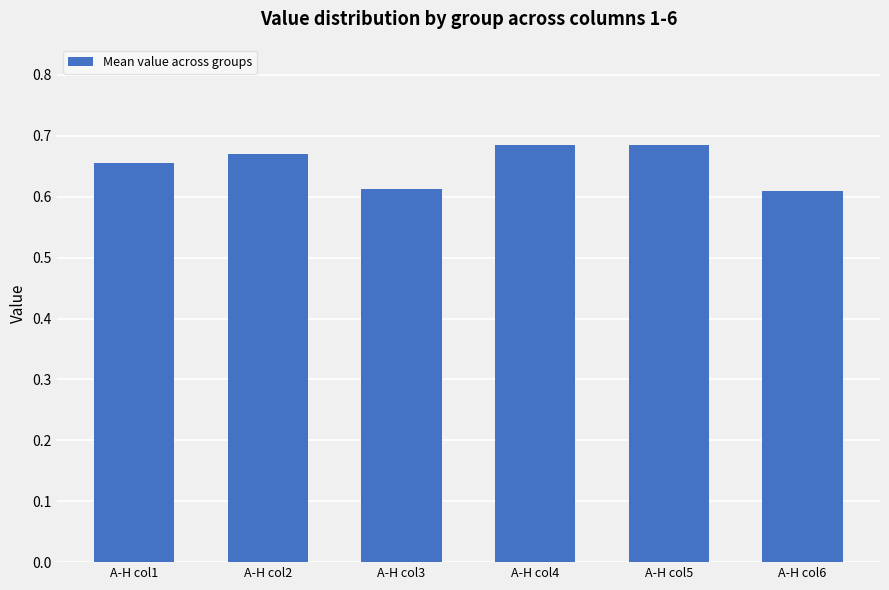

How many values are between 0 and 1?

6